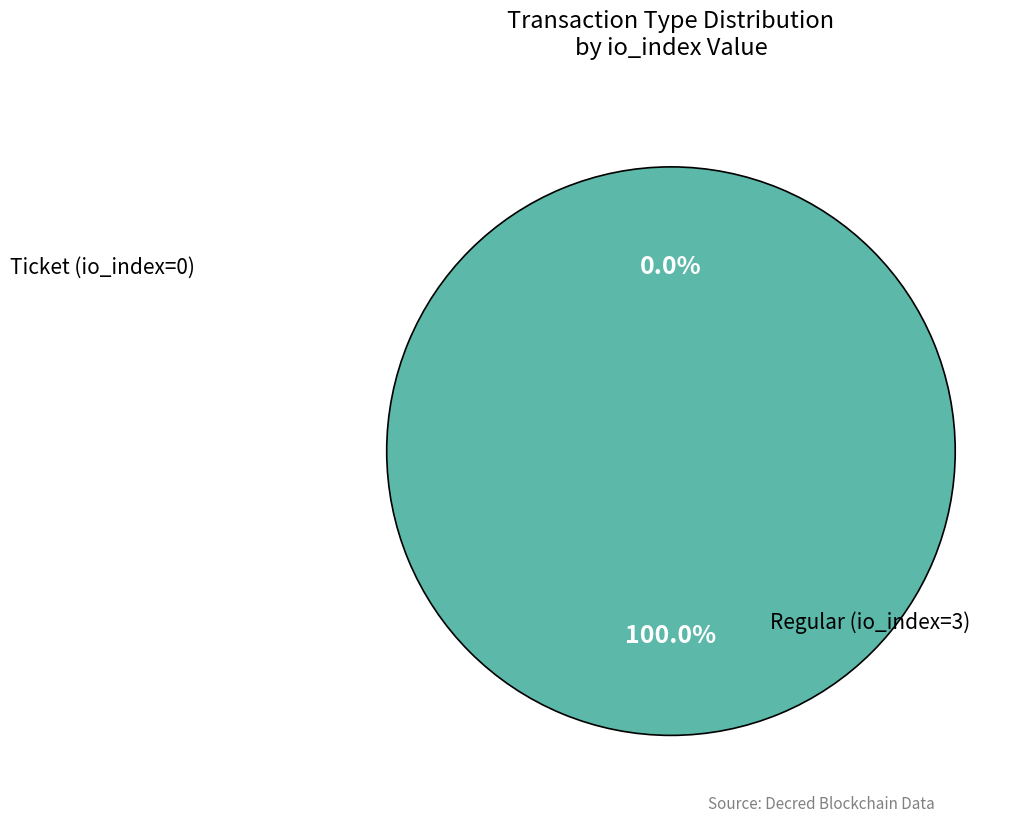

Is it true that Ticket (io_index=0) is 1% of the pie?

False